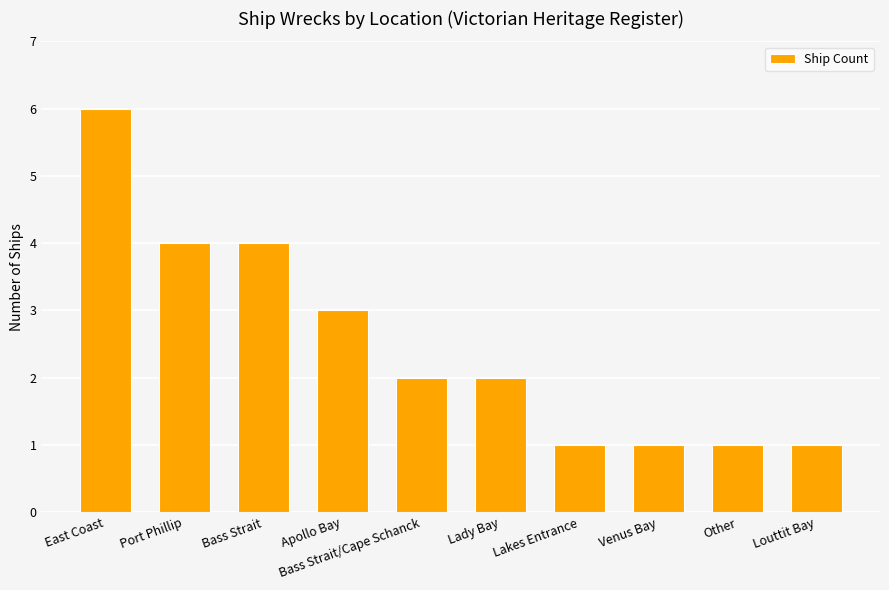

How many series are shown in this chart?

1